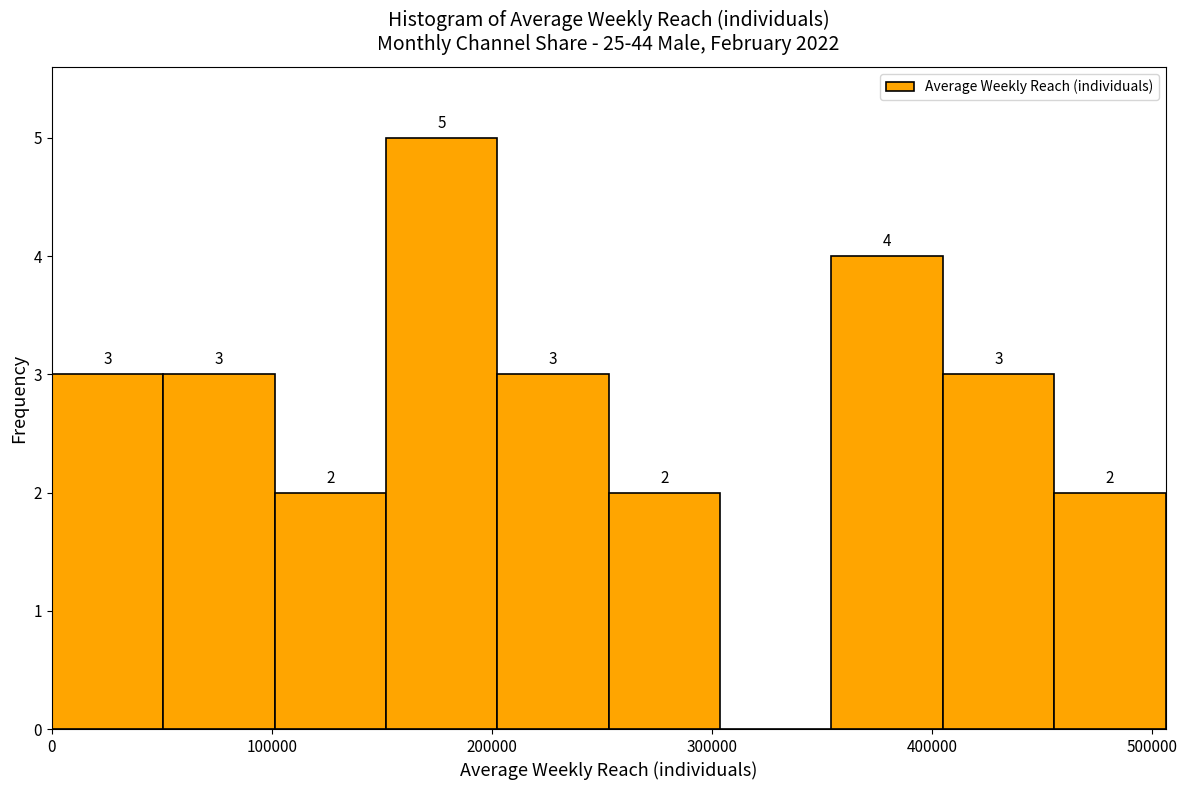

Over which range of the x-axis is the bar tallest?

150000 to 200000